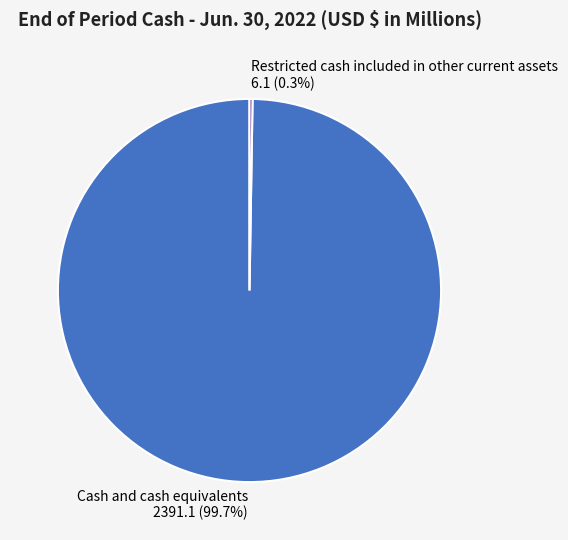

Which slice is the largest?

Cash and cash equivalents